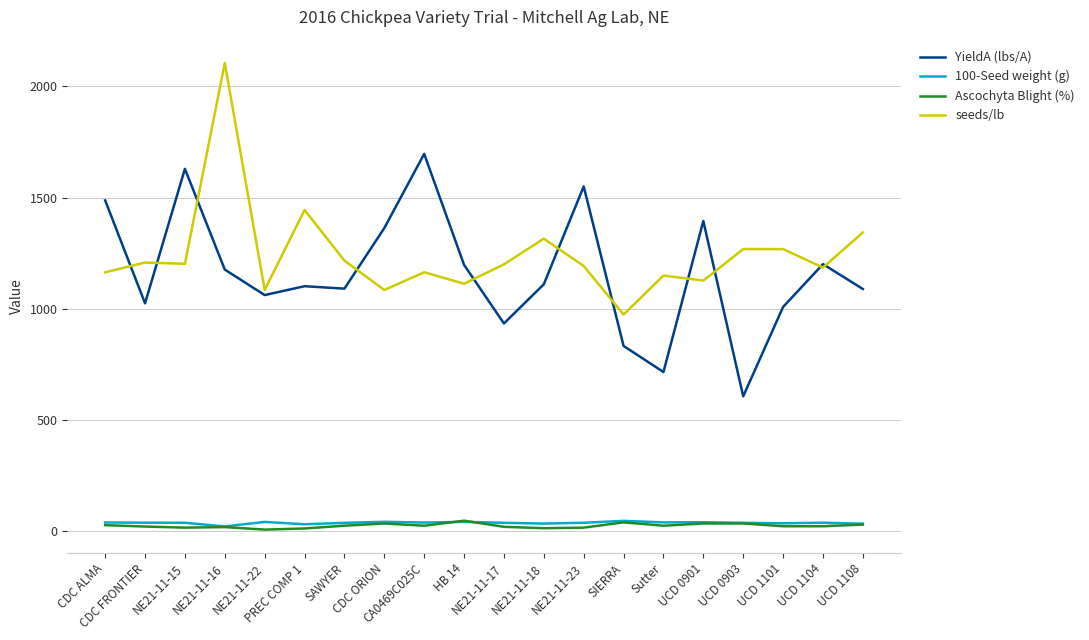

What is the lowest value of the YieldA (lbs/A) series?

606.6